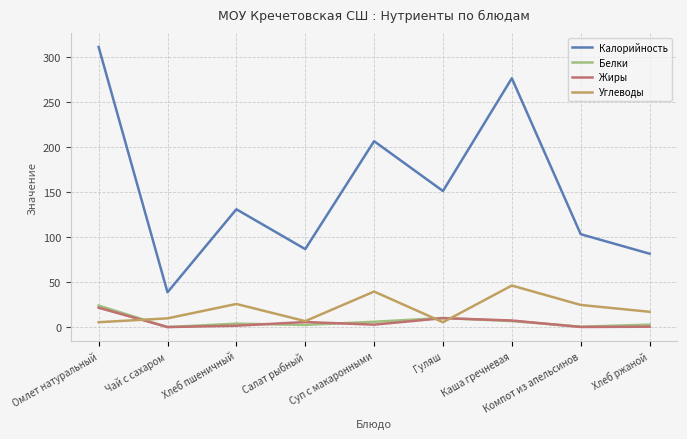

How many categories are shown in the chart?

9